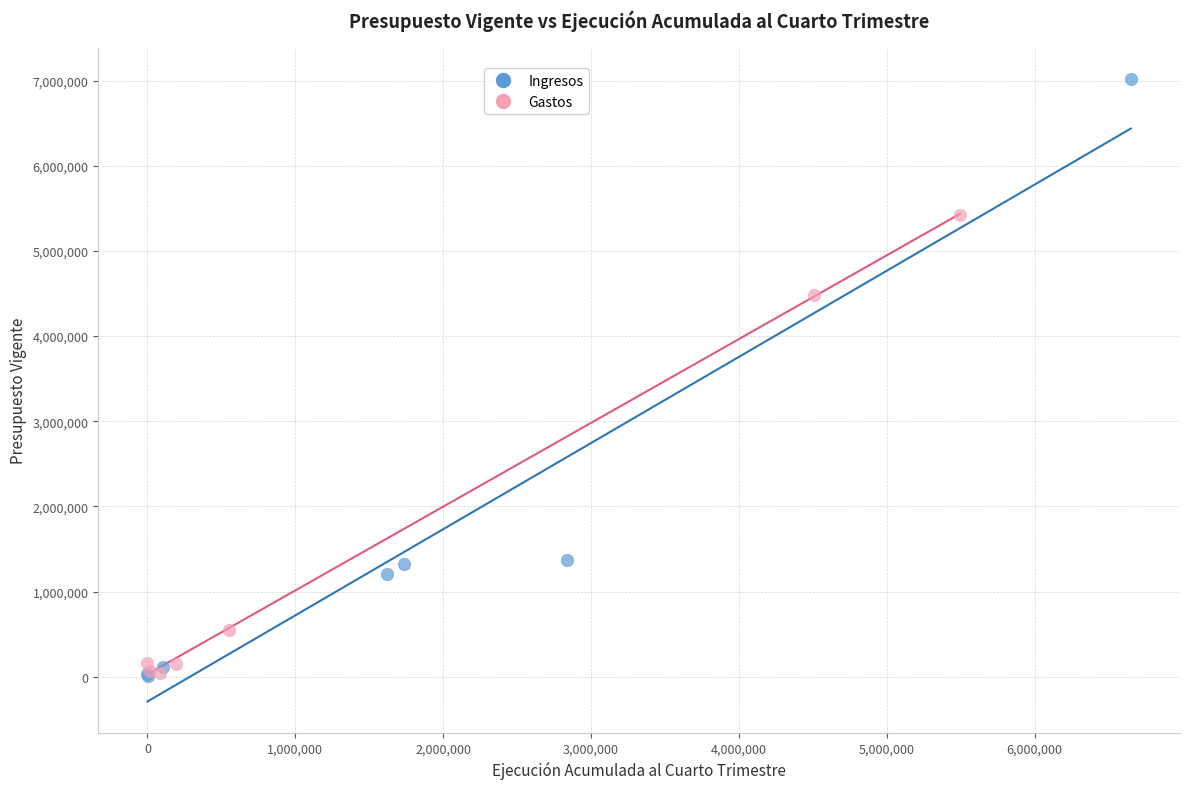

What are all the series names shown in the legend?

Ingresos, Gastos